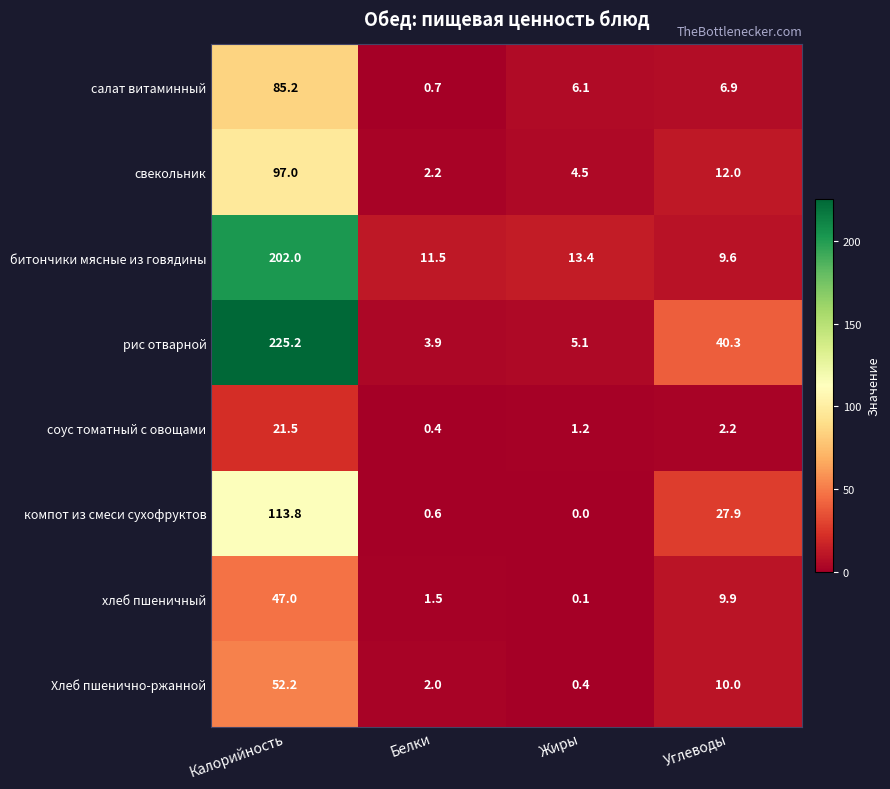

The Хлеб пшенично-ржанной series shows 10.0 at Углеводы. True or false?

True